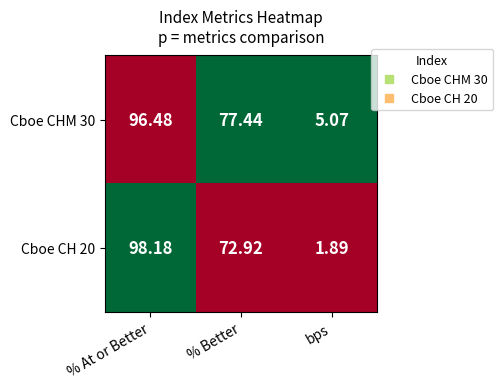

List the series in order of their overall mean, highest first.

Cboe CHM 30, Cboe CH 20